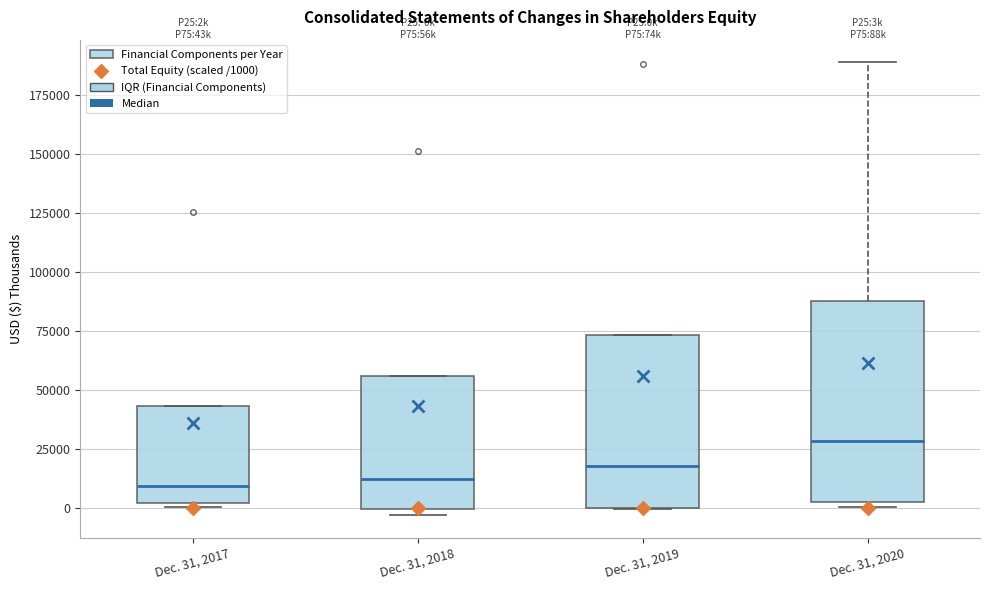

Where does the upper whisker of the box for Dec. 31, 2020 end on the y-axis? The values are not printed on the chart, so give them approximately, as read against the axis.

190000